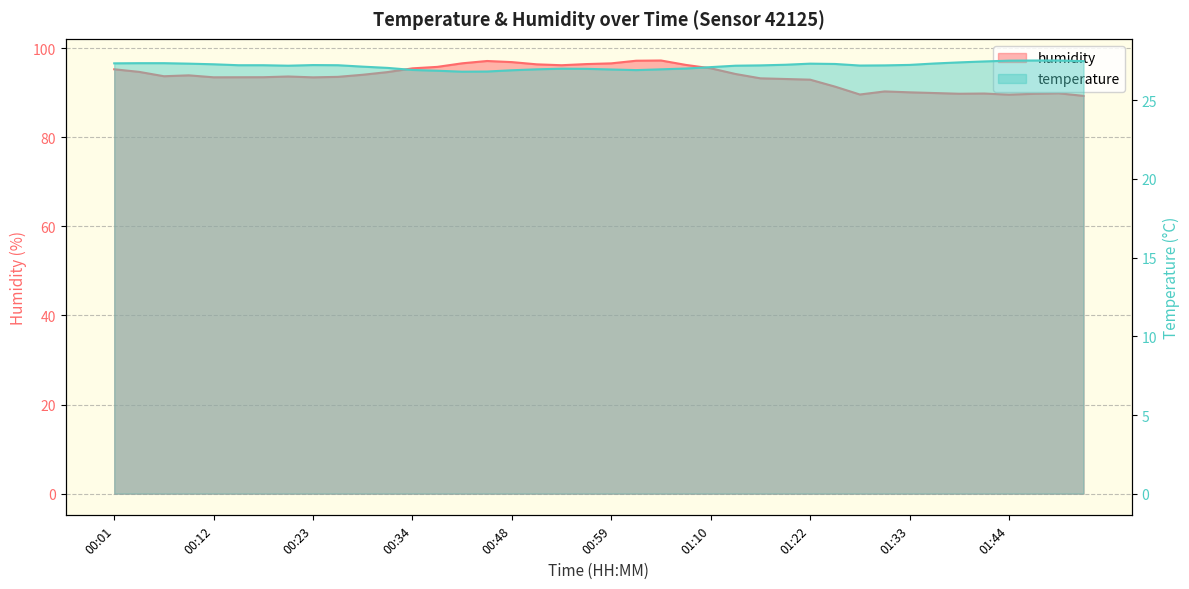

What is the difference between the temperature values at 00:12 and 00:42?

0.5